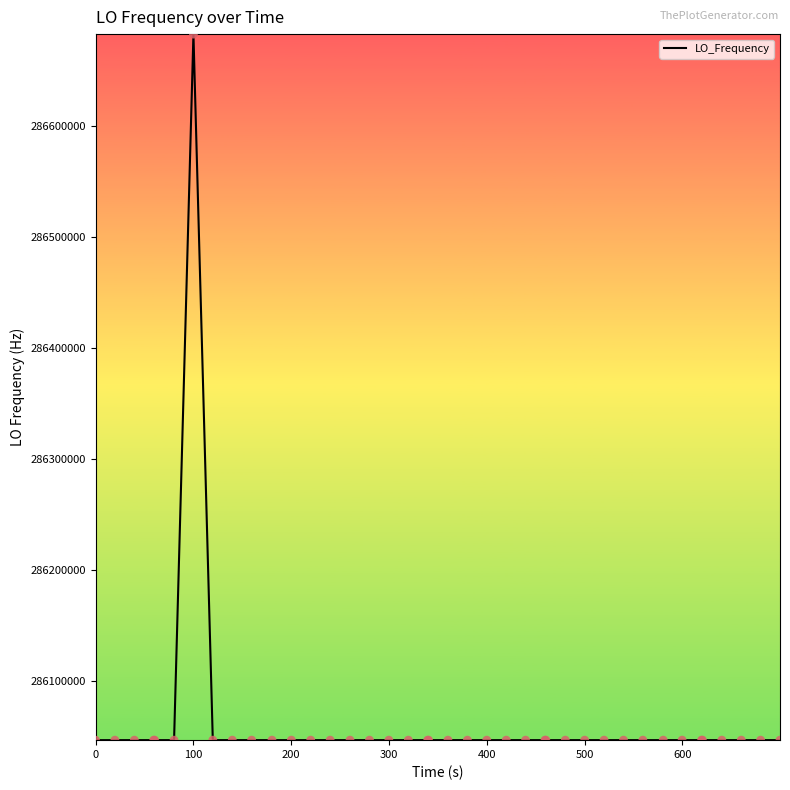

What is the difference between the maximum and minimum values?

635708.6